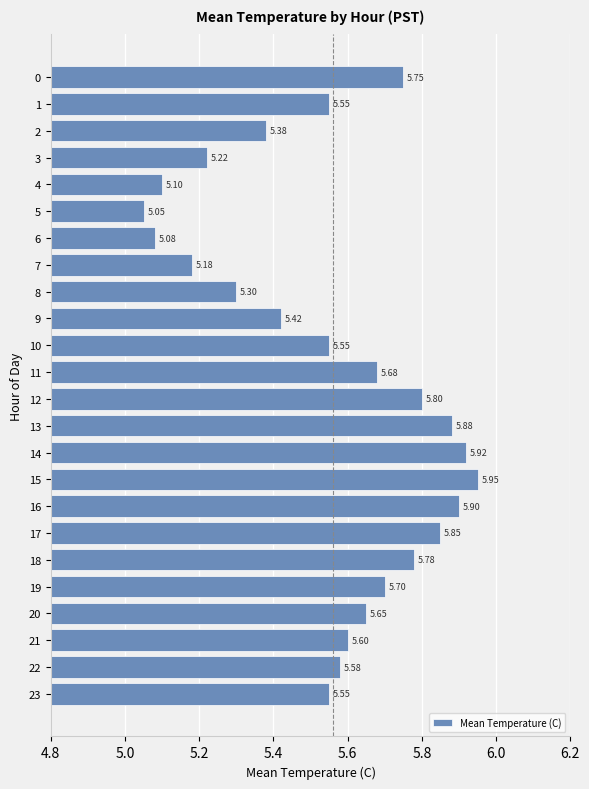

What is the ratio of the value at 21 to the value at 3?

1.1